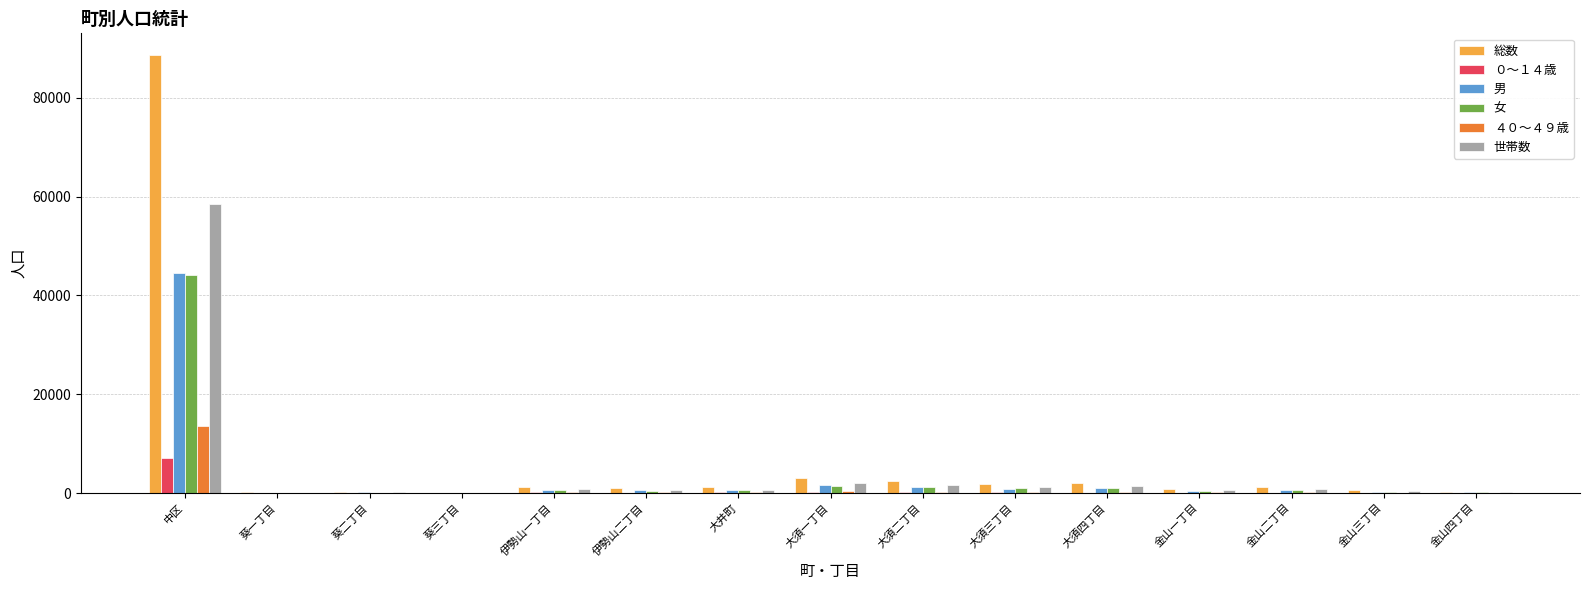

Are the bars grouped side by side (vs. stacked)?

Yes